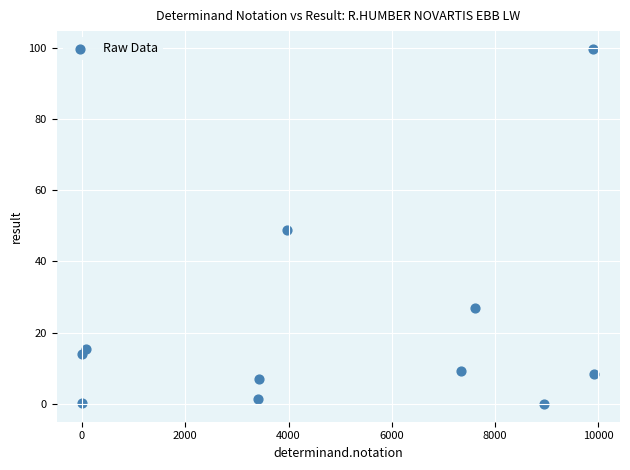

What is the range of Y values (max minus min)?

99.7